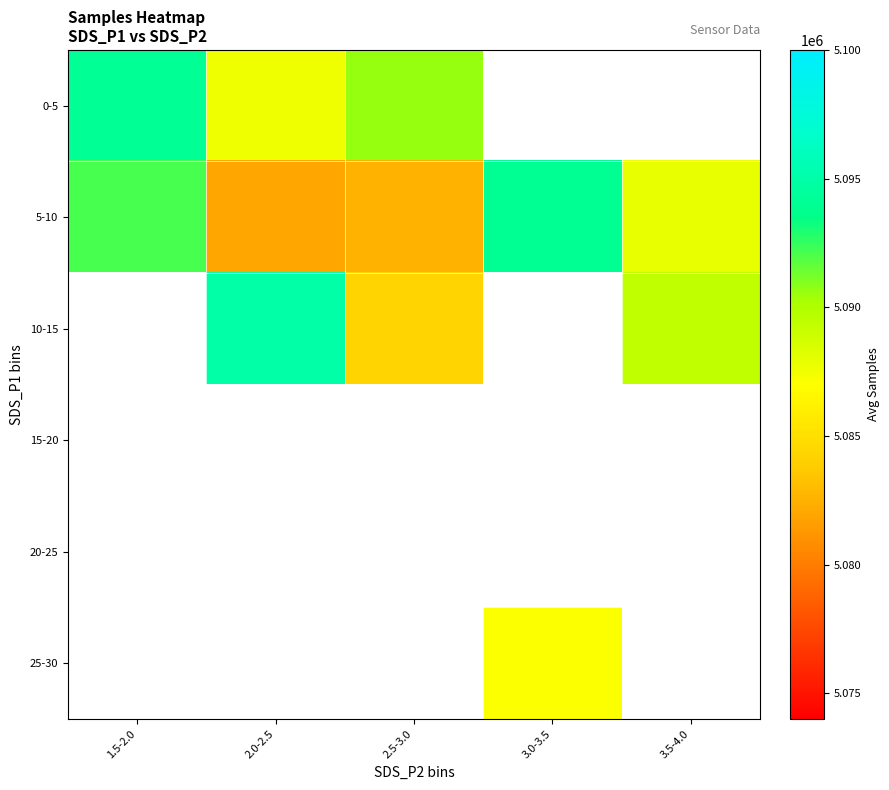

What is the average value of the 5-10 series?

5087713.4